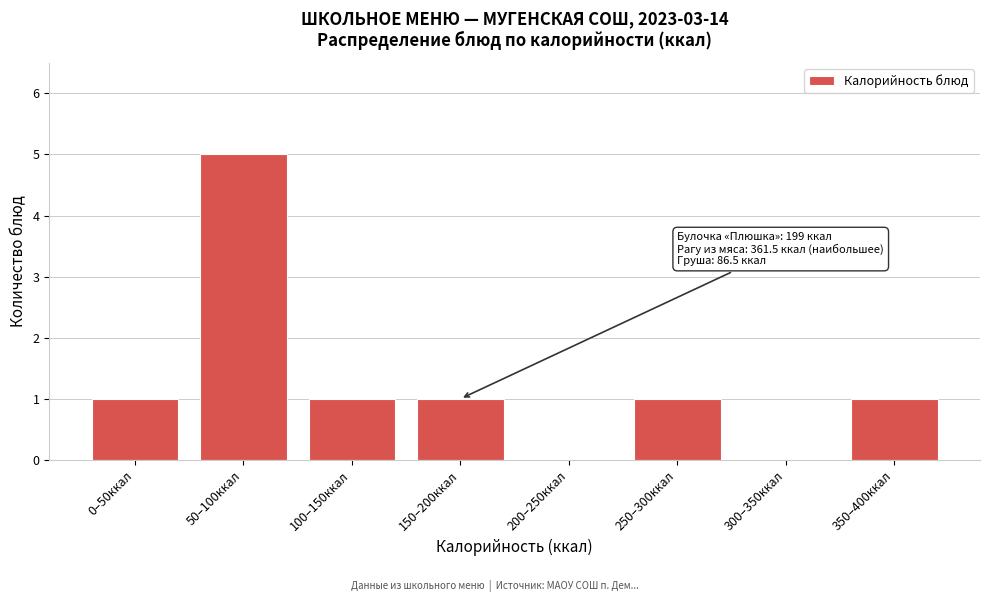

Reading left to right, transcribe all the data shown in this chart.

0–50ккал=1	50–100ккал=5	100–150ккал=1	150–200ккал=1	200–250ккал=0	250–300ккал=1	300–350ккал=0	350–400ккал=1